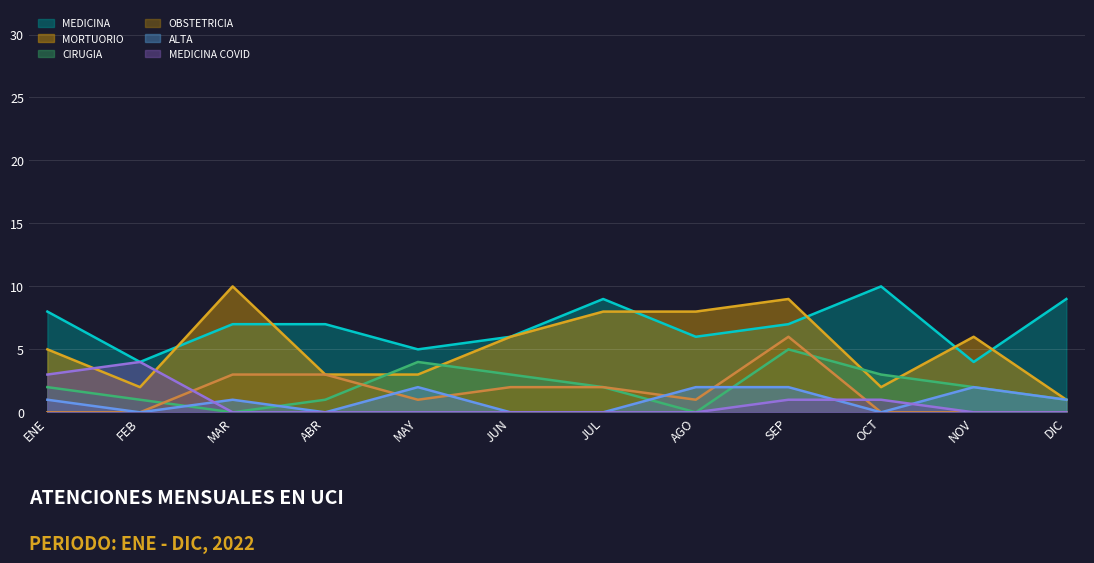

At how many categories does at least one series exceed 3?

12